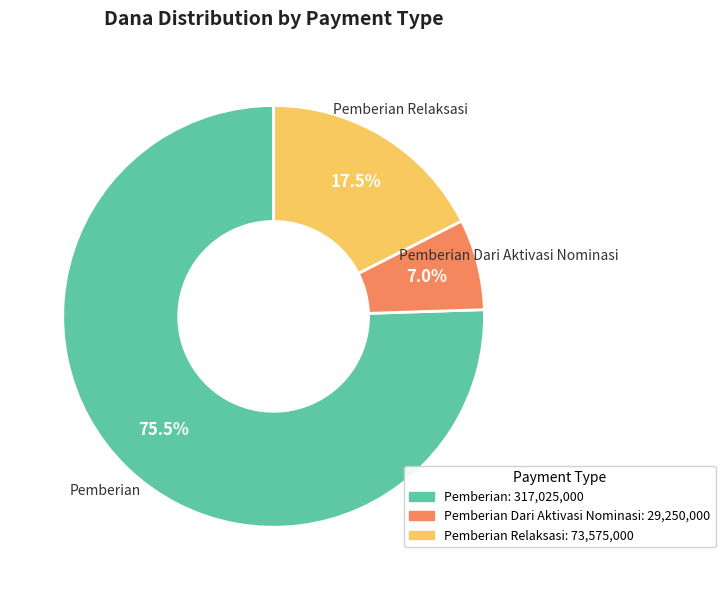

To the nearest percent, what is the average slice percentage?

33%